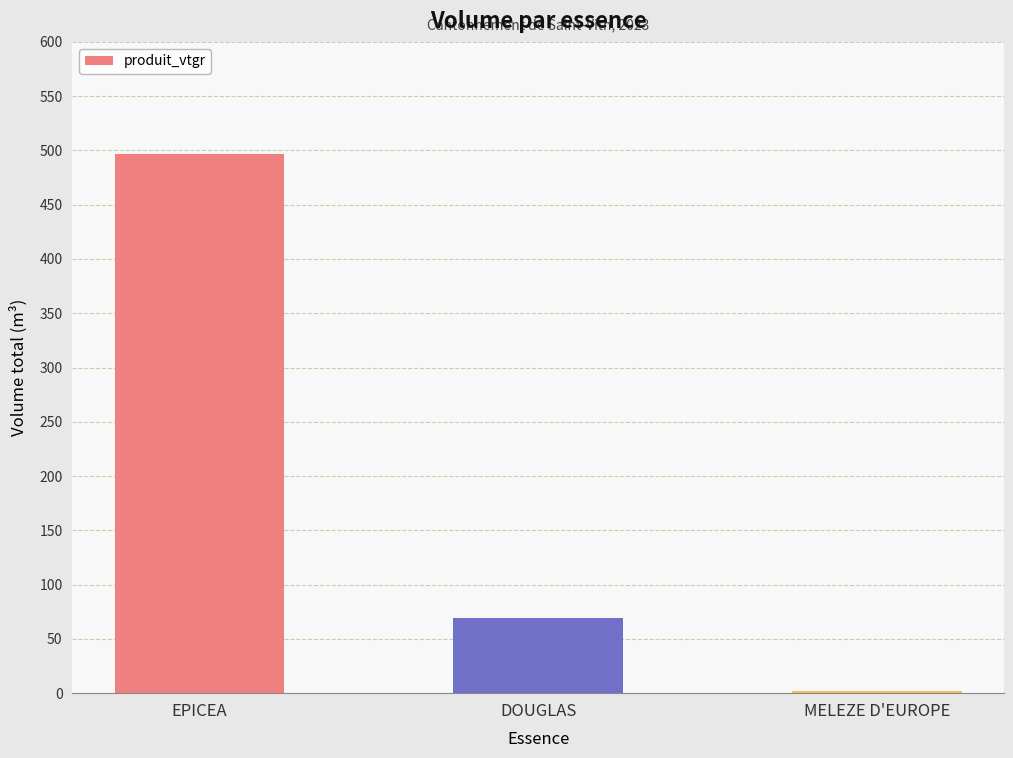

What is the change in value from EPICEA to DOUGLAS?

-426.6